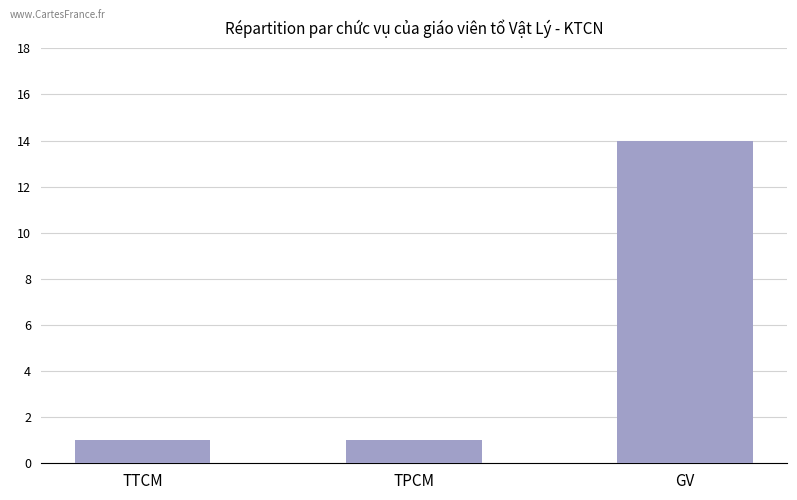

What is the greatest value displayed?

14